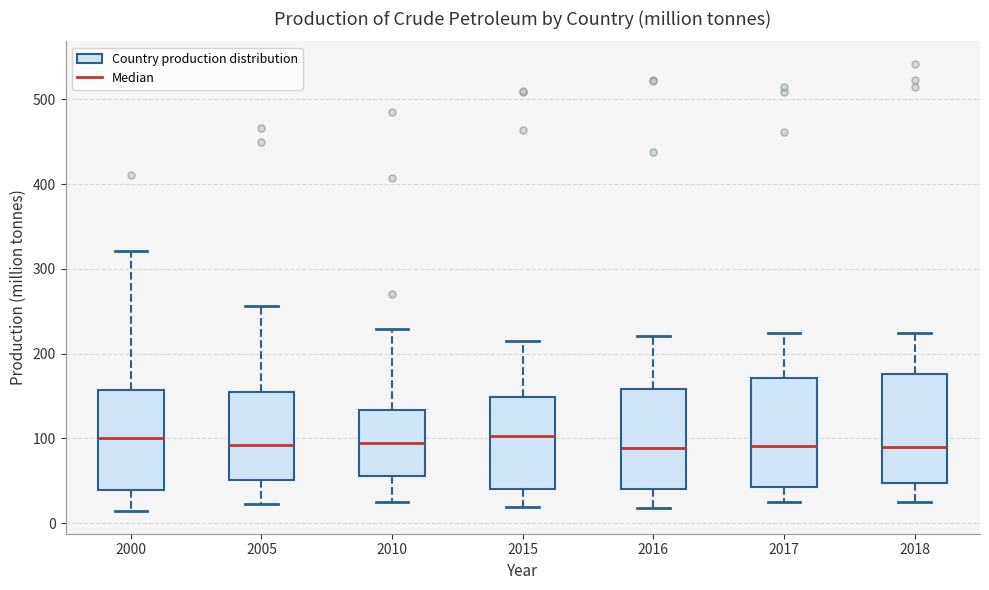

Where is the lower edge of the box at x = 2016 on the y-axis? The values are not printed on the chart, so give them approximately, as read against the axis.

40